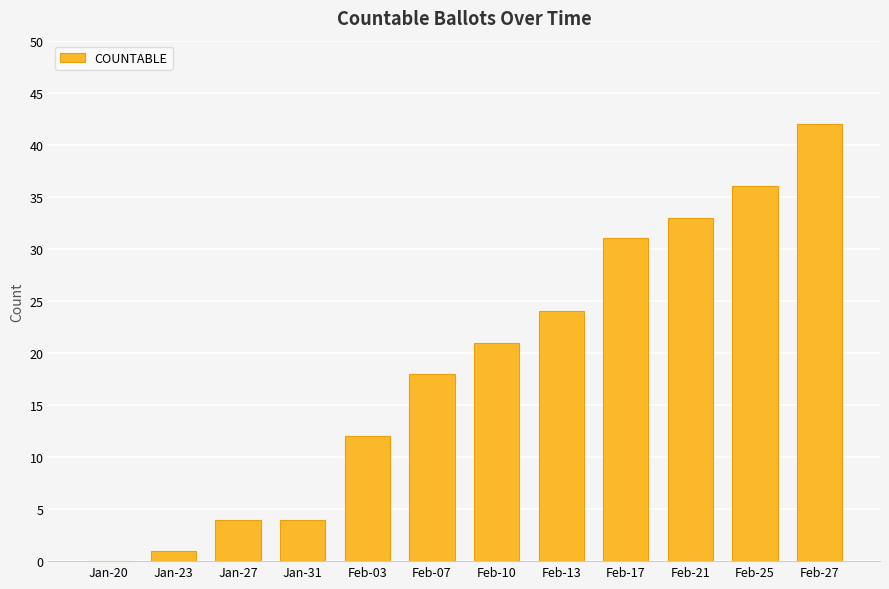

What is the maximum value shown in the chart?

42